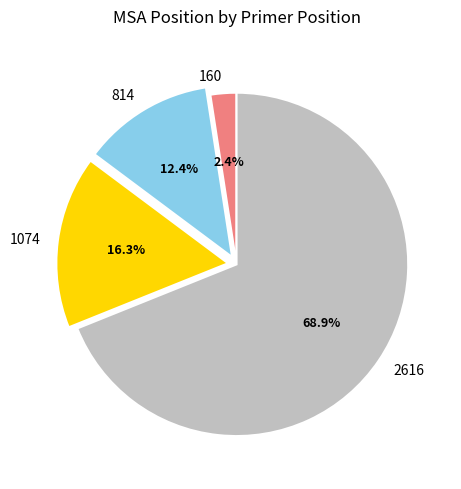

What percentage is NOT represented by 1074?

83.7%